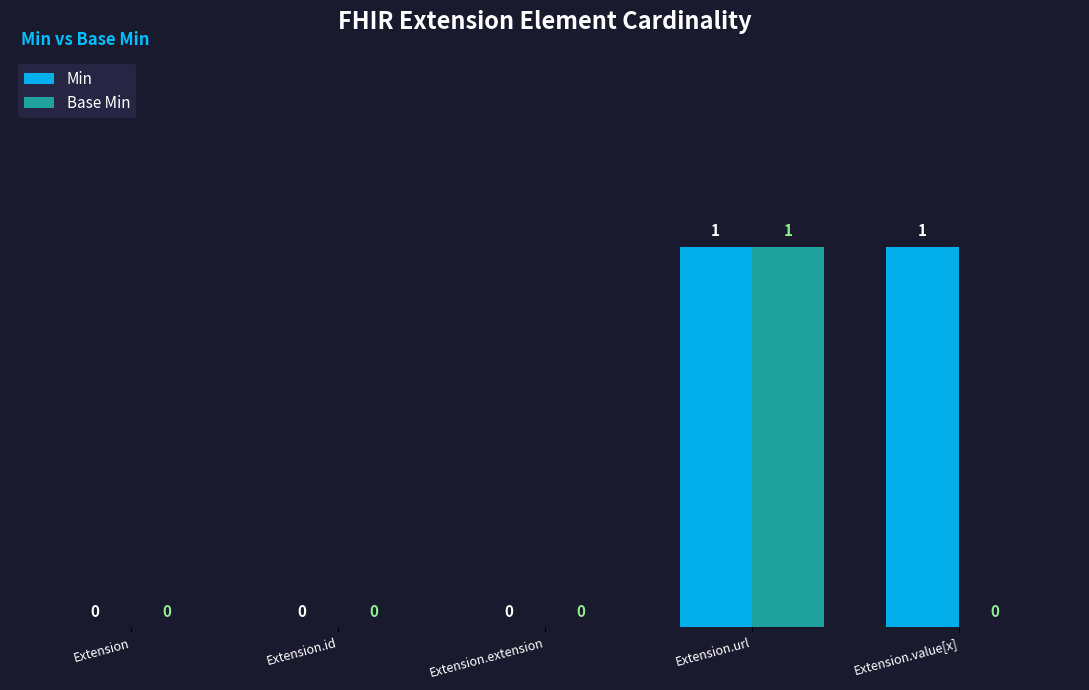

Is the value of Base Min at Extension.id greater than the value of Min at Extension.value[x]?

No